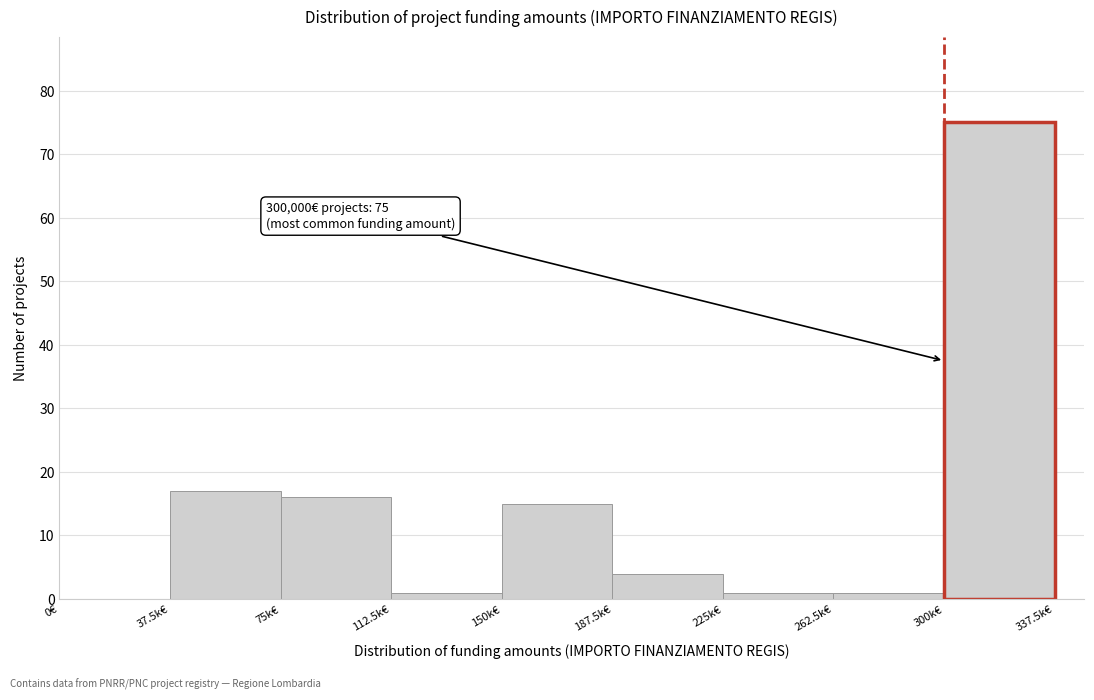

Reading left to right, list all the values displayed in this chart.

0€=0	37.5k€=17	75k€=16	112.5k€=1	150k€=15	187.5k€=4	225k€=1	262.5k€=1	300k€=75